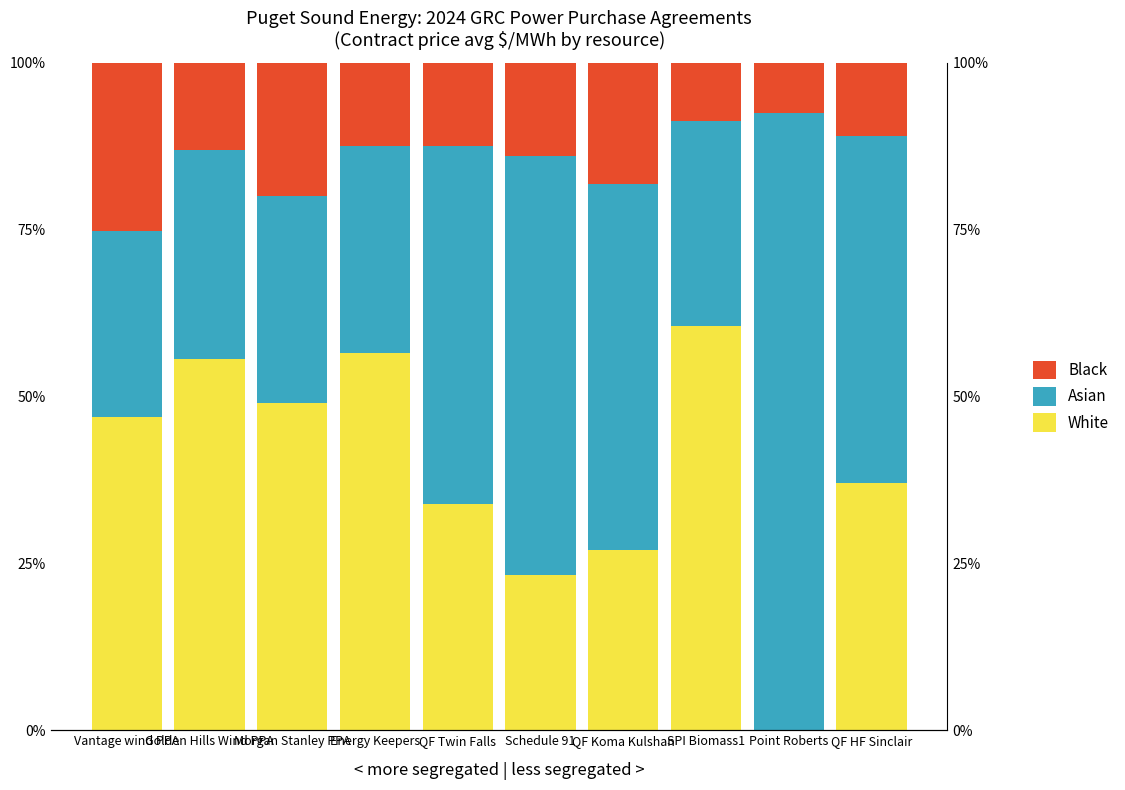

At how many categories does at least one series exceed 54?

6